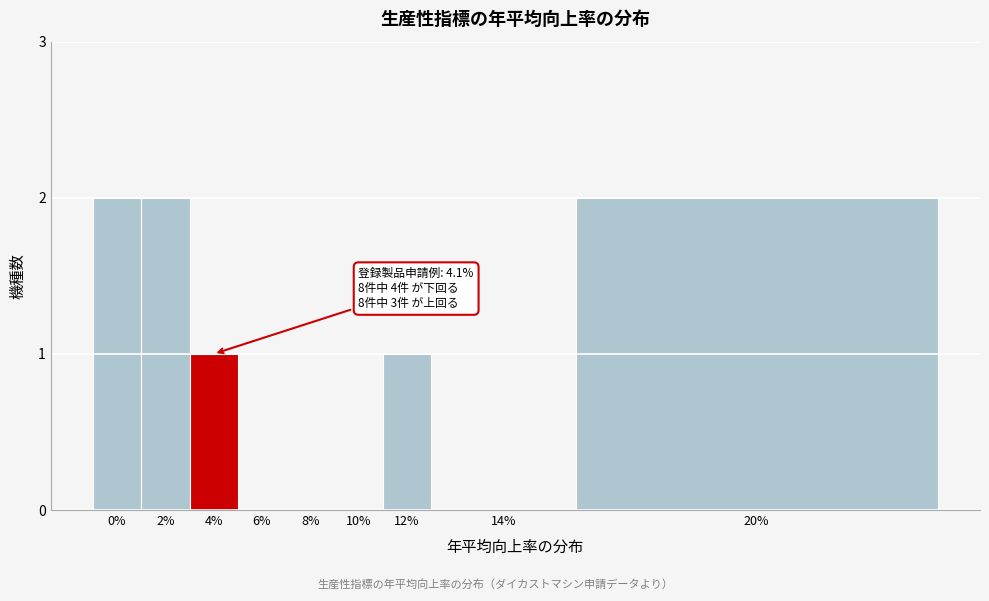

Reading right to left, extract all data points from this chart.

20%=2	14%=0	12%=1	10%=0	8%=0	6%=0	4%=1	2%=2	0%=2